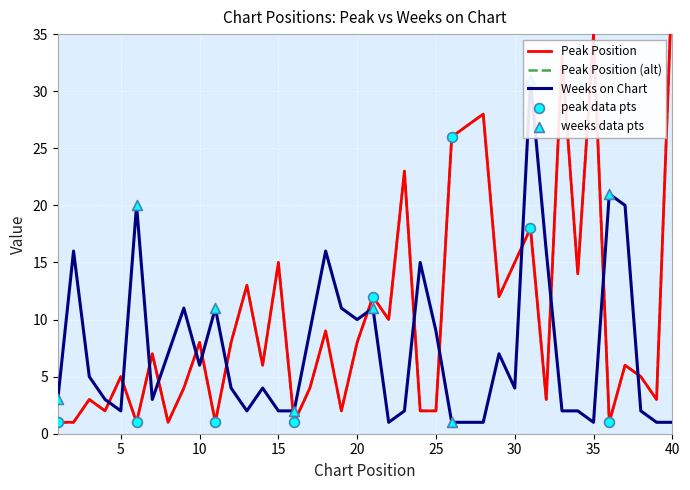

Is the value of Peak Position at 9 greater than the value of Weeks on Chart at 5?

Yes